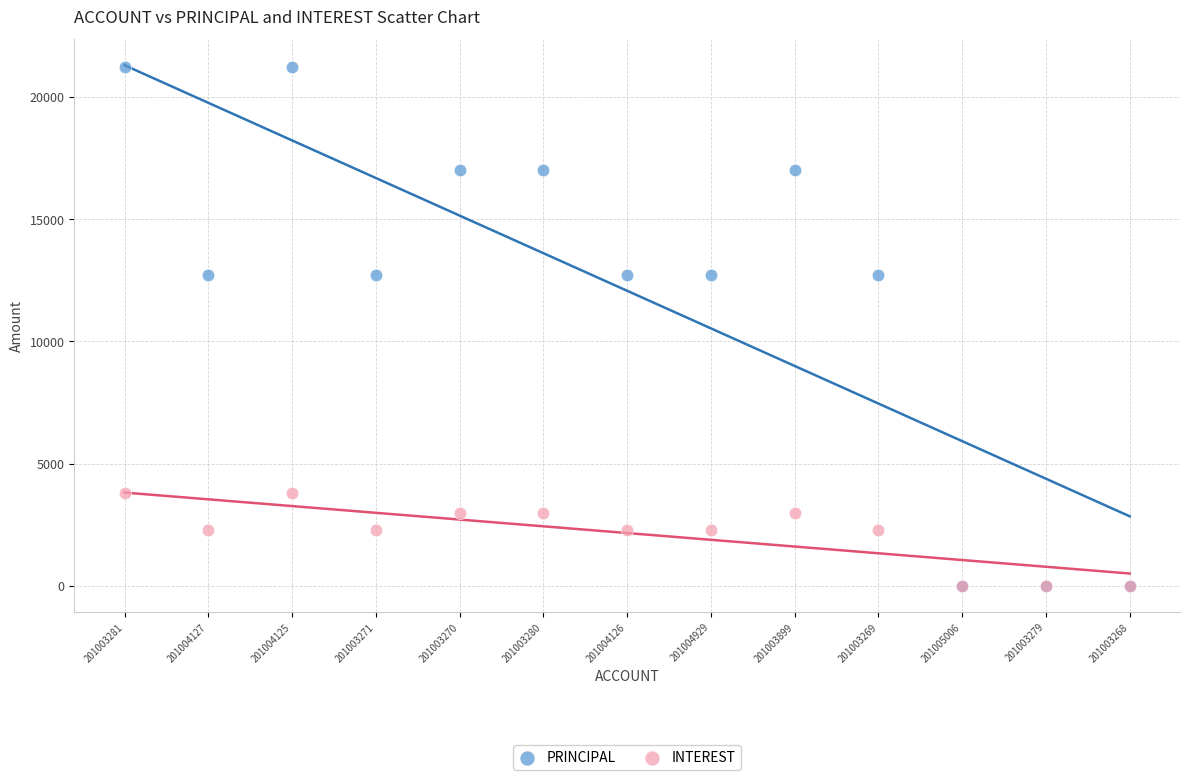

Which series reaches the maximum Y coordinate?

PRINCIPAL